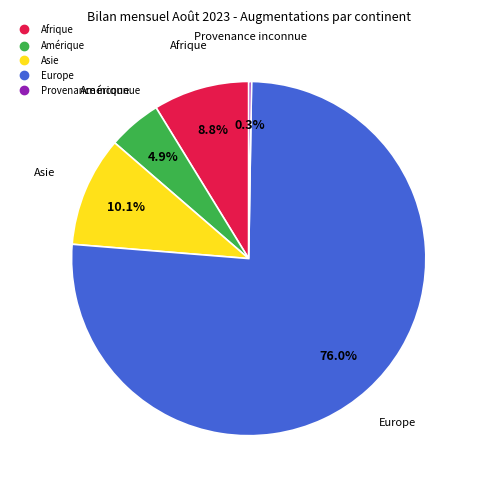

Is there any slice that represents more than half of the pie?

Yes